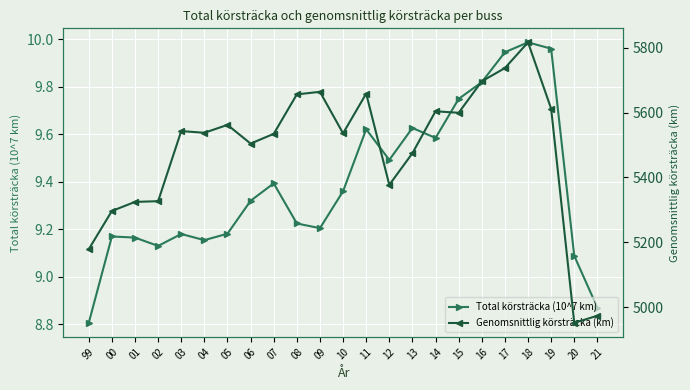

At which label does Genomsnittlig körsträcka (km) reach its peak?

18